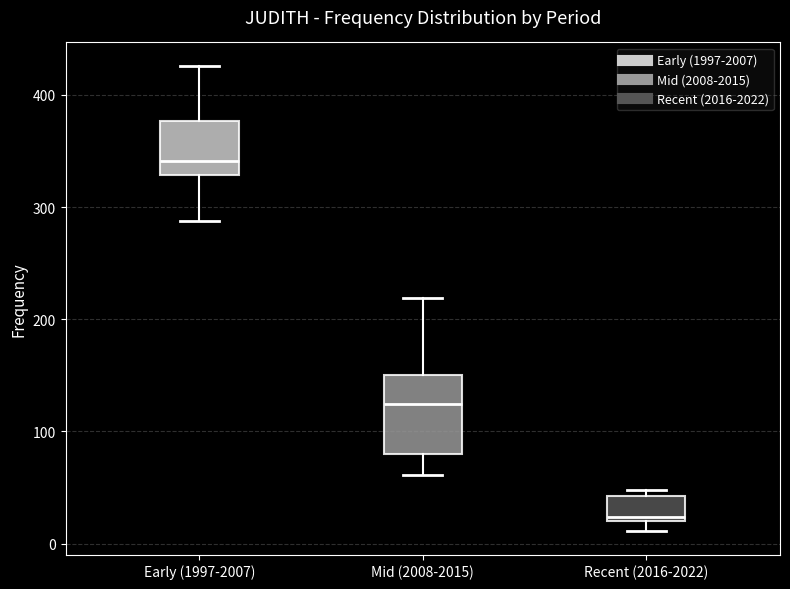

Comparing the boxes themselves (not the whiskers), which one is the tallest?

Mid (2008-2015)